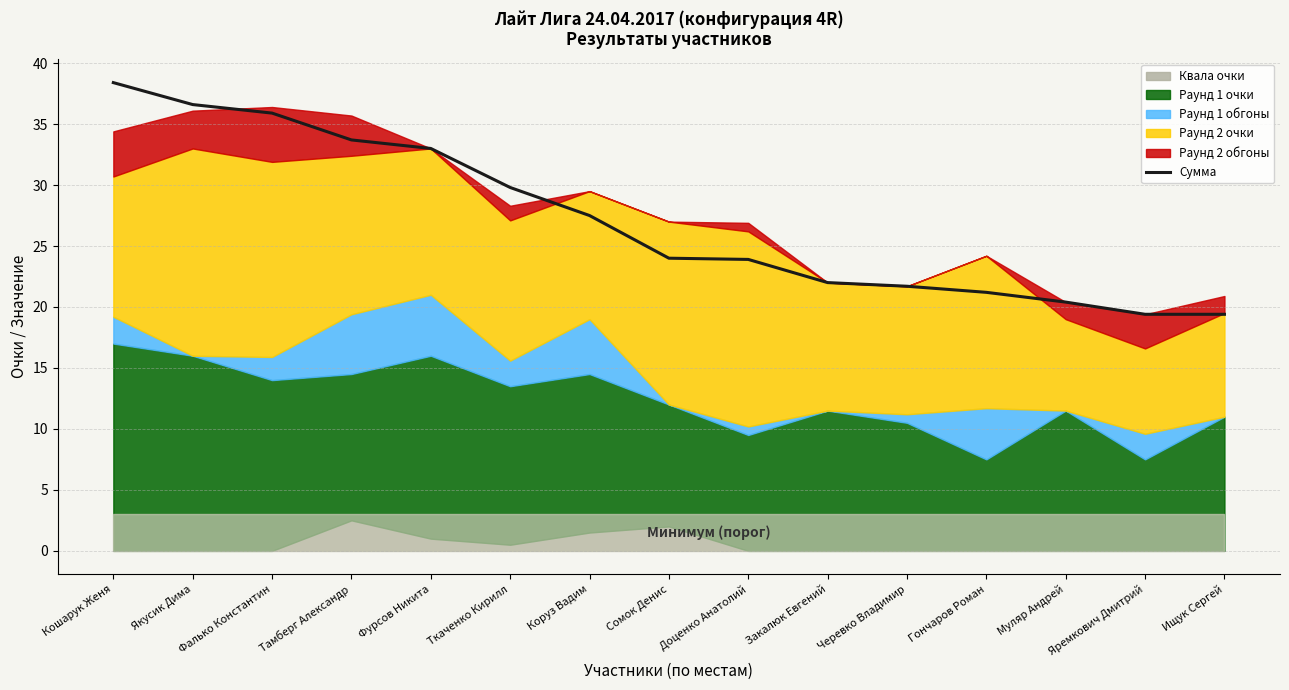

What is the value of the 4th point from the left?

33.7